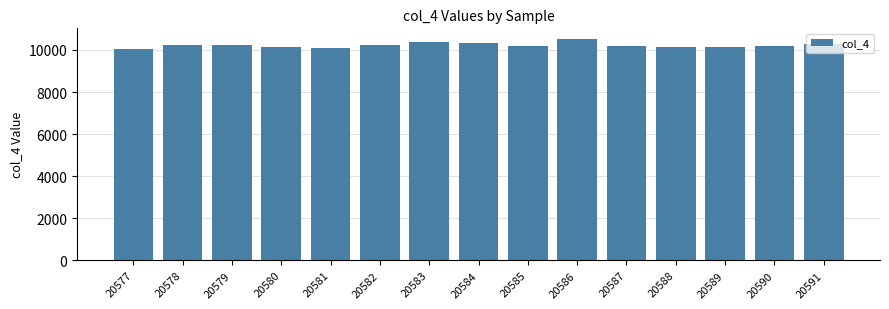

What is the difference between the second highest and second lowest values?

268